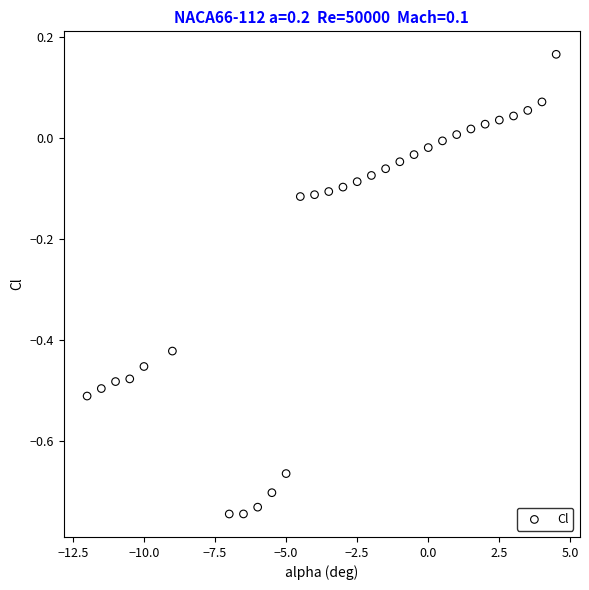

What is the range of X values (max minus min)?

16.5